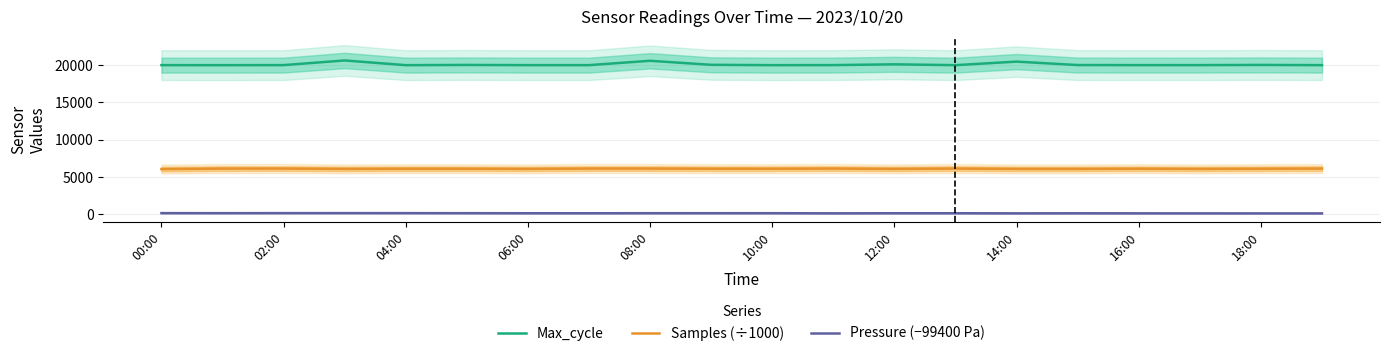

True or false: Pressure (−99400 Pa) and Max_cycle cross at least once.

False